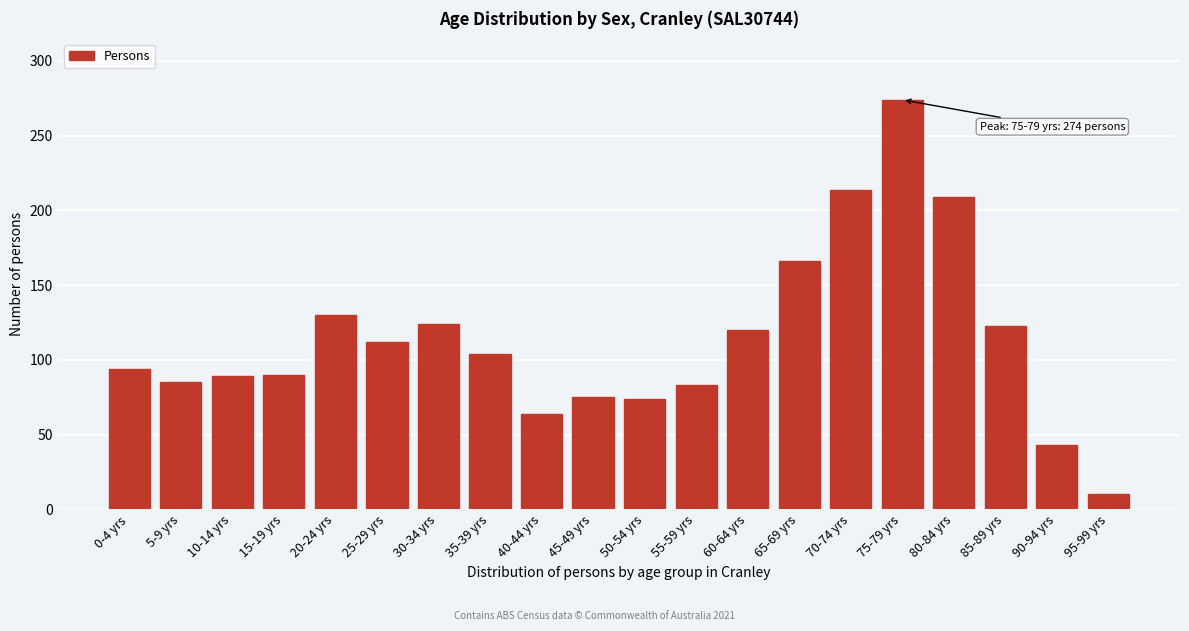

What is the change in value from 10-14 yrs to 60-64 yrs?

+31